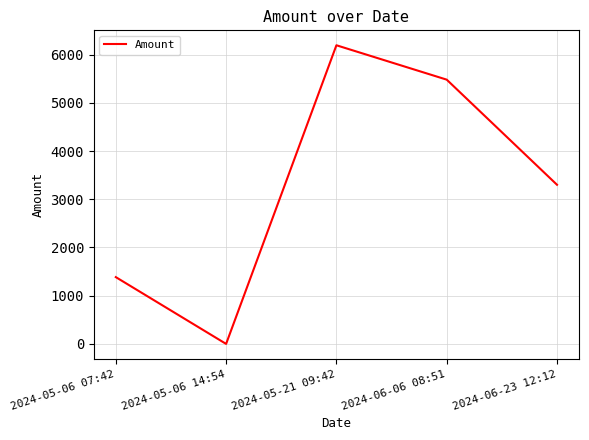

True or false: there are more than 1 points higher than both neighbors.

False